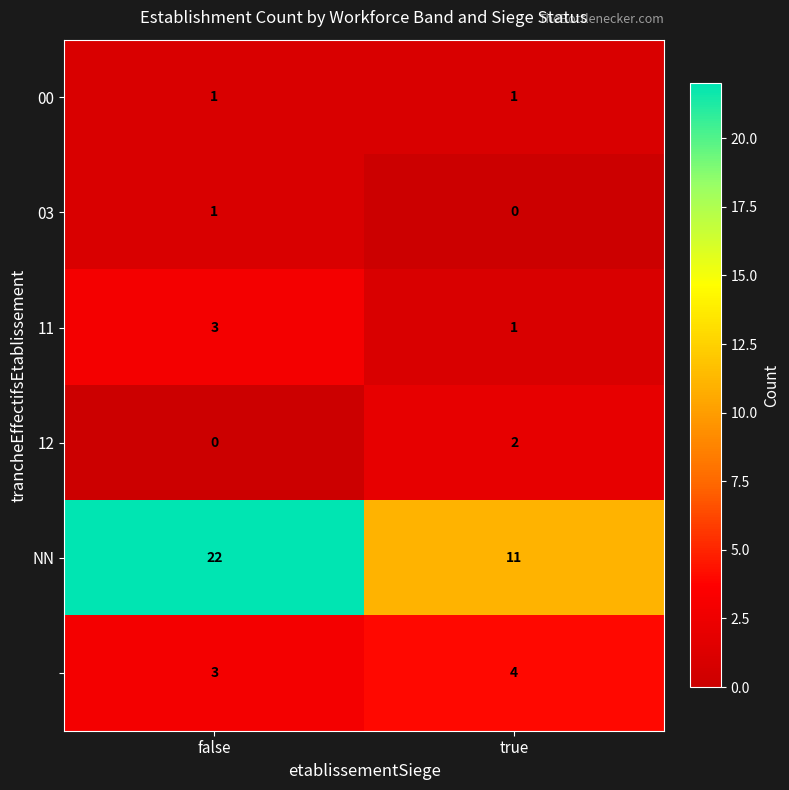

What is the greatest value displayed?

22